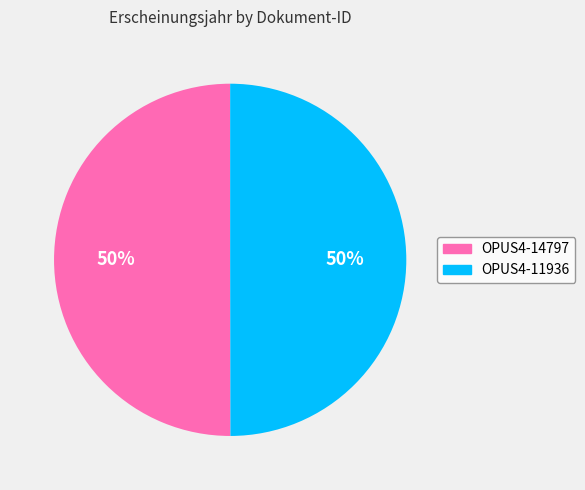

Is it true that OPUS4-14797 is 38% of the pie?

False